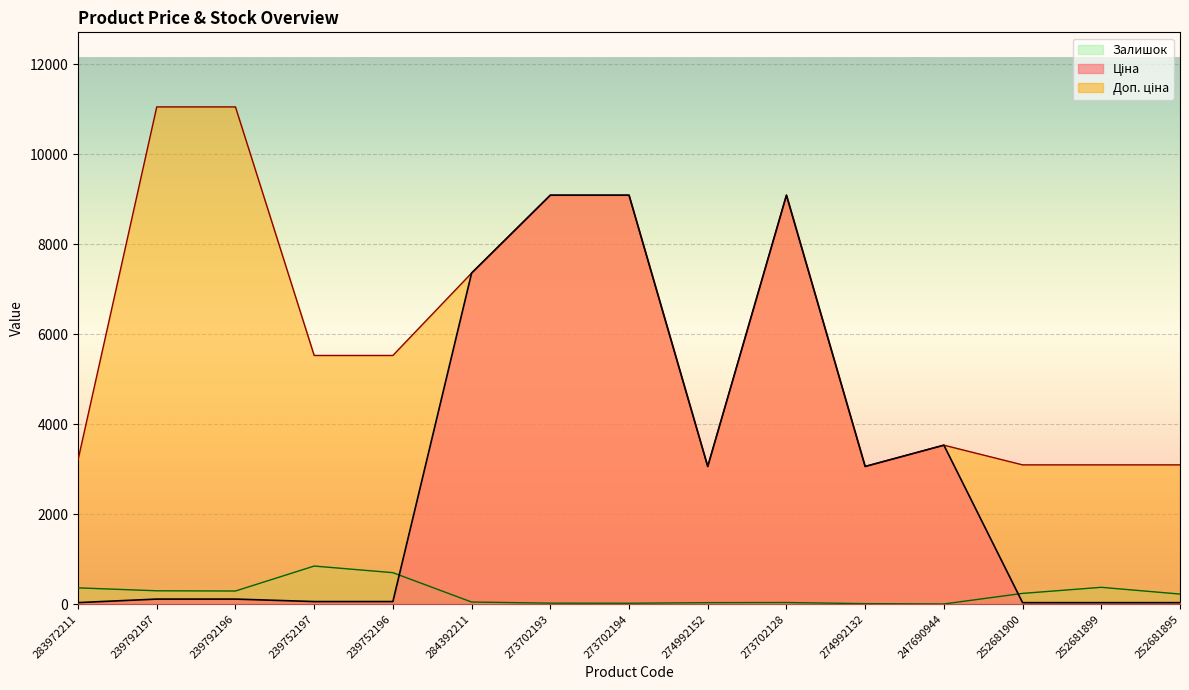

True or false: Залишок has a value of 368.3 at 252681895.

False